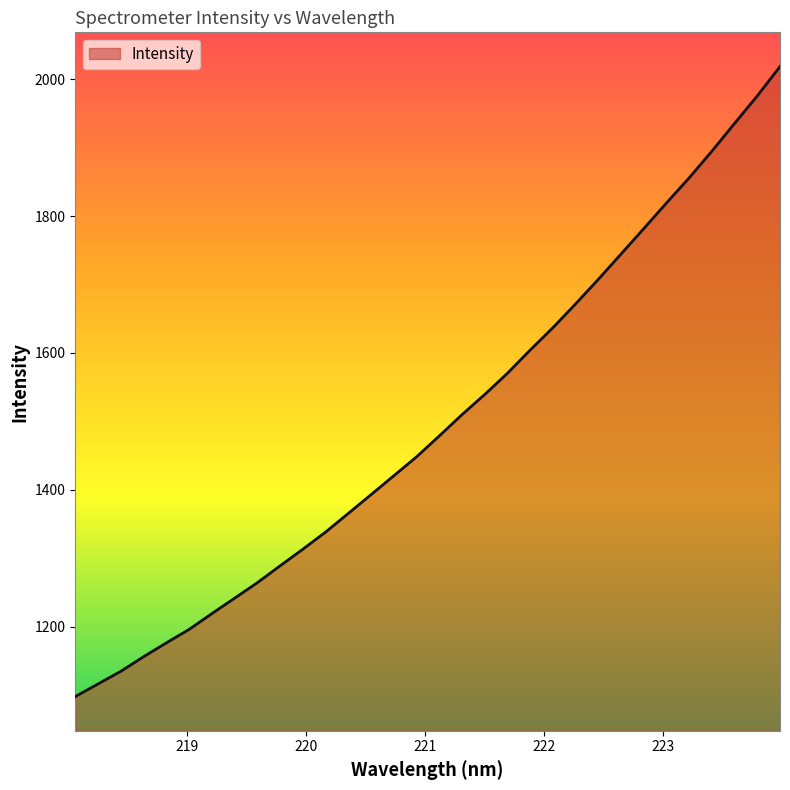

What is the minimum value shown in the chart?

1097.6